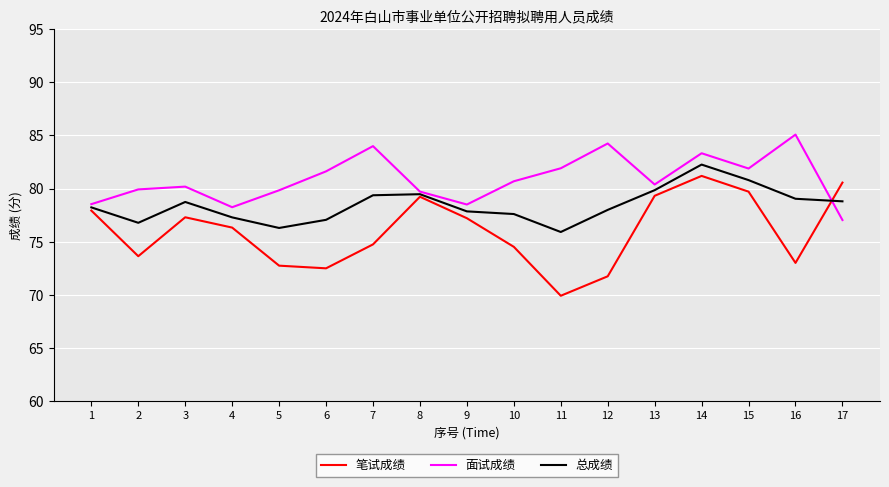

Is this an area chart (filled region under the line)?

No